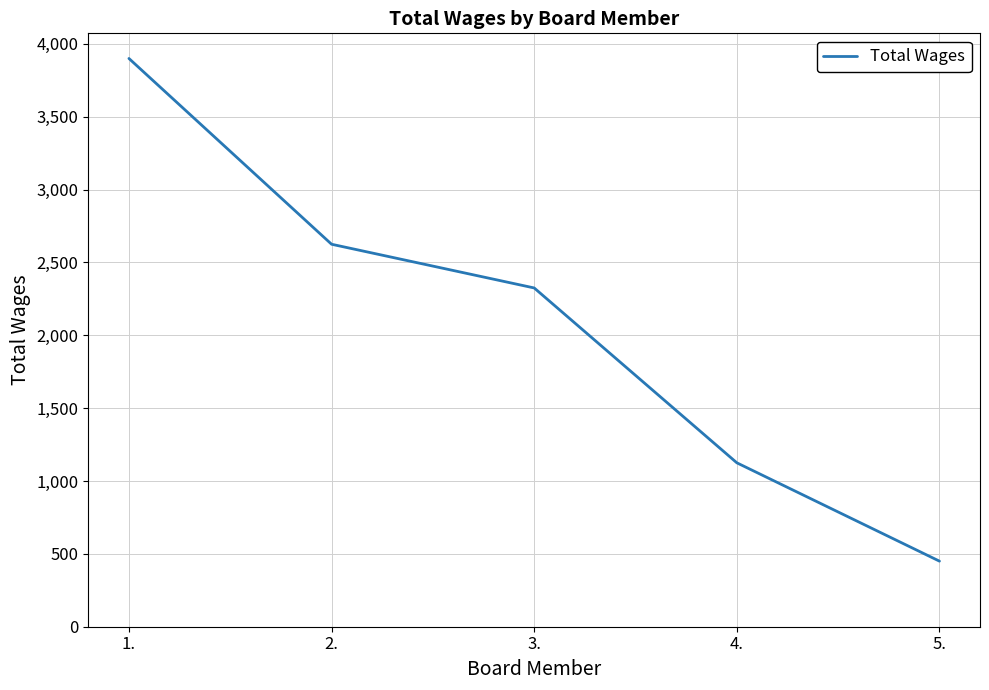

The value at 2. is 2625. True or false?

True